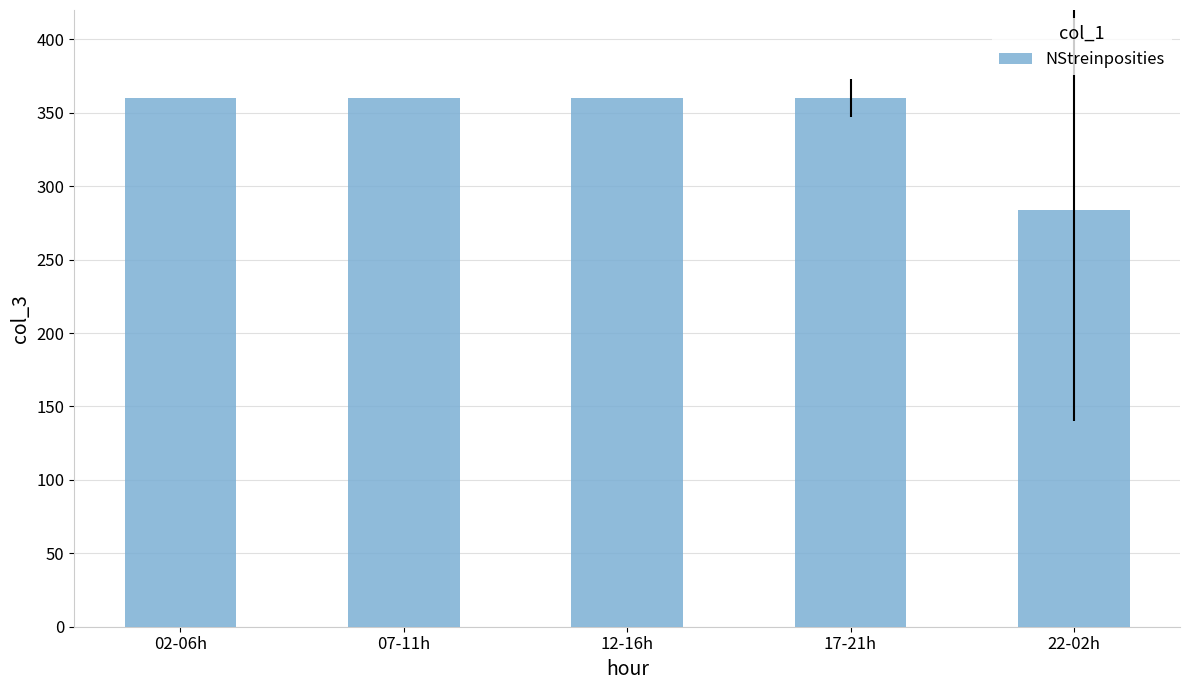

Reading right to left, list all the values displayed in this chart.

22-02h=283.8	17-21h=360.0	12-16h=360.0	07-11h=360.0	02-06h=360.0